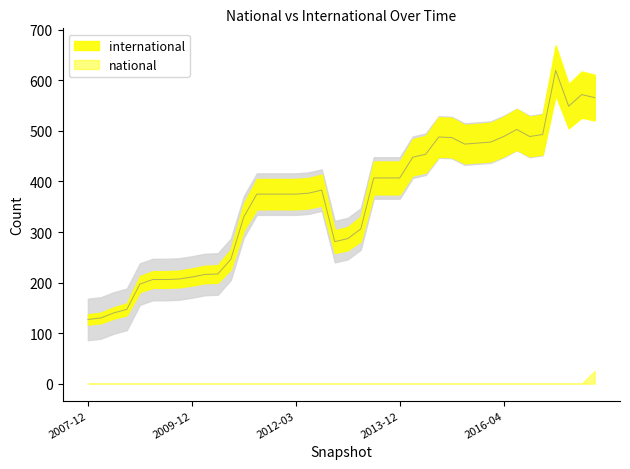

Which series has the widest spread of values?

international